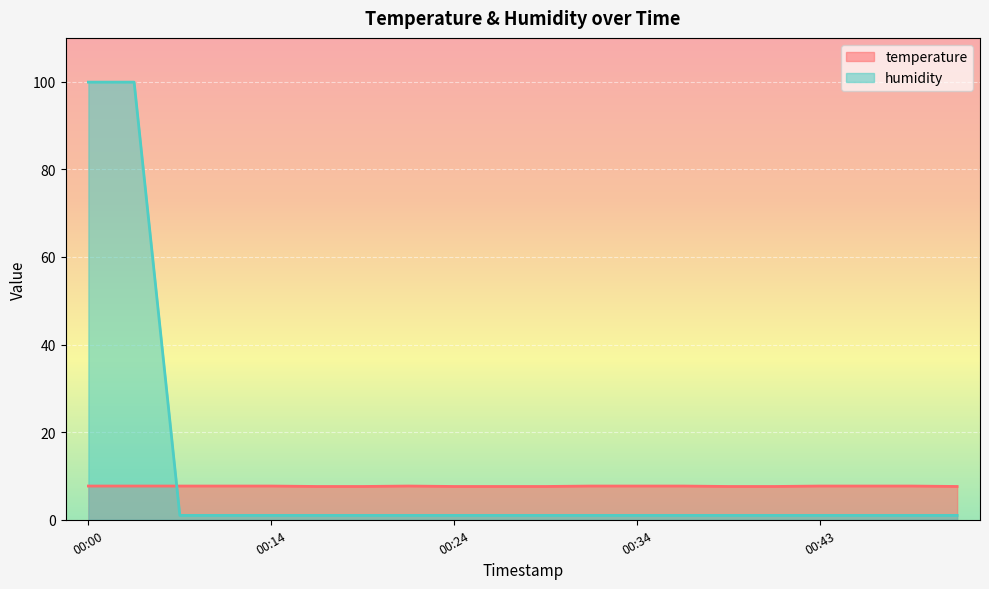

At which category is the sum across all series the highest?

00:00